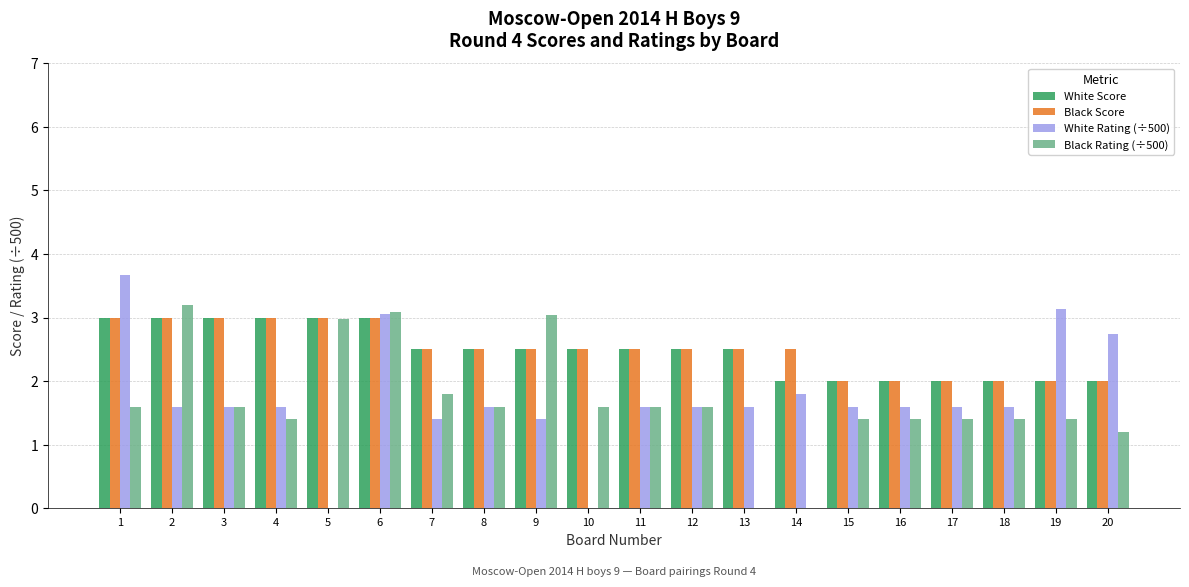

What is the total value across all series at 5?

9.0